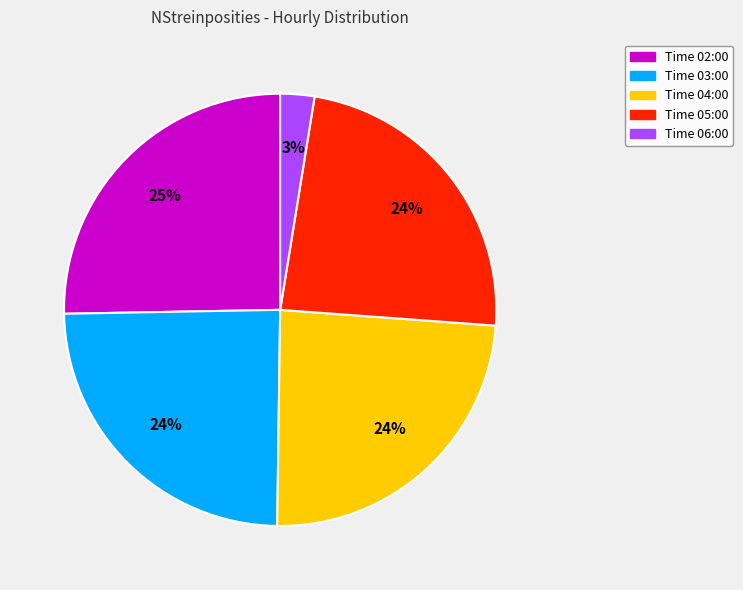

Which category has the smallest portion of the pie?

Time 06:00